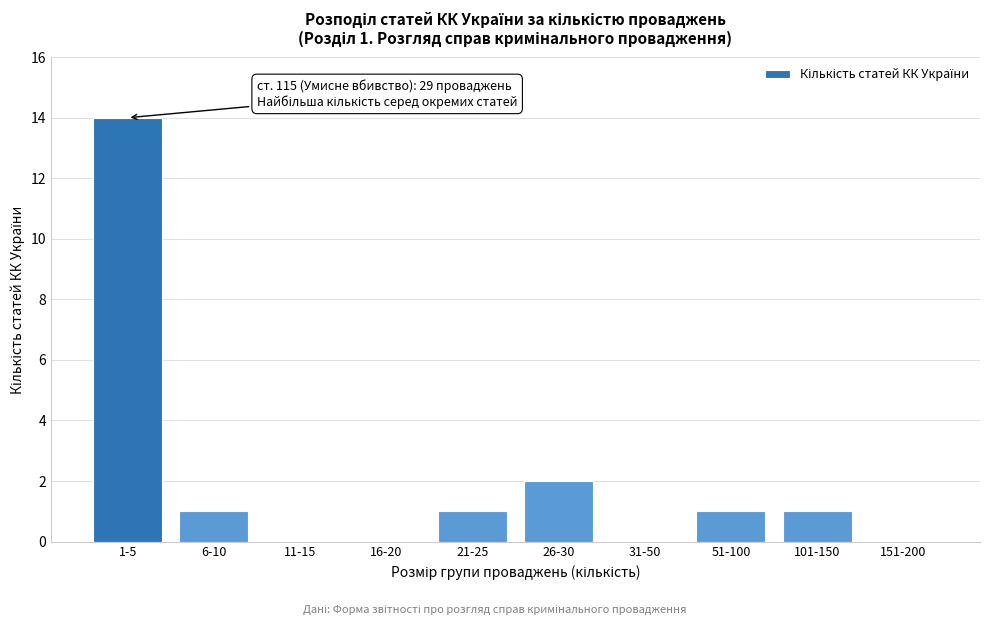

Reading left to right, extract all data points from this chart.

1-5=14	6-10=1	11-15=0	16-20=0	21-25=1	26-30=2	31-50=0	51-100=1	101-150=1	151-200=0